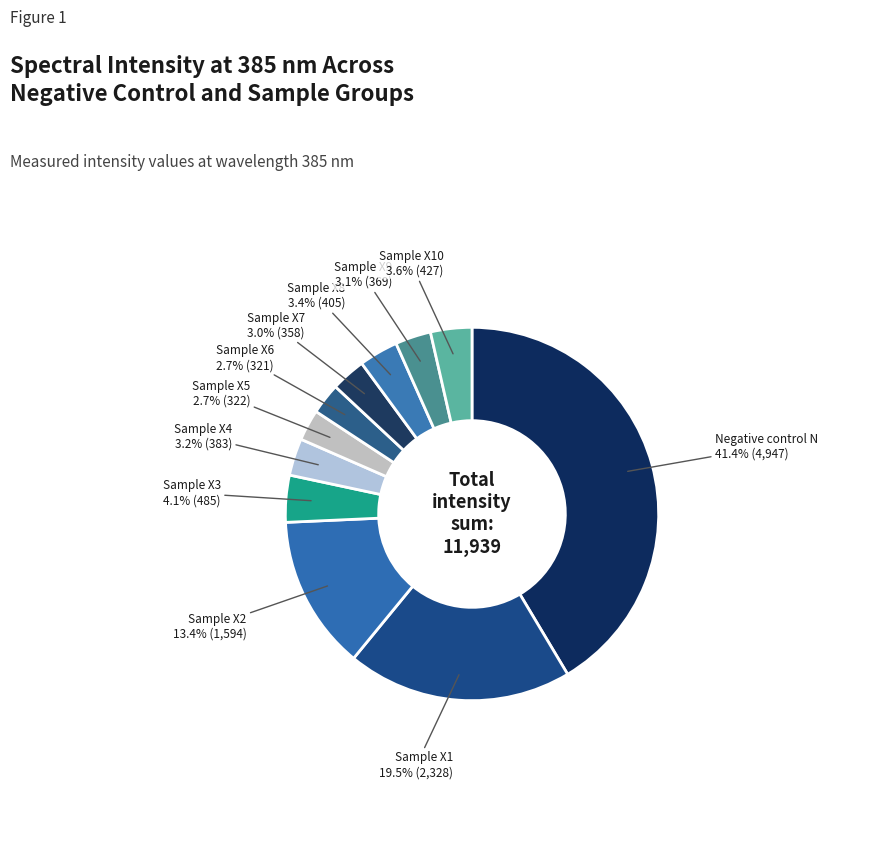

How many segments does this pie chart have?

11